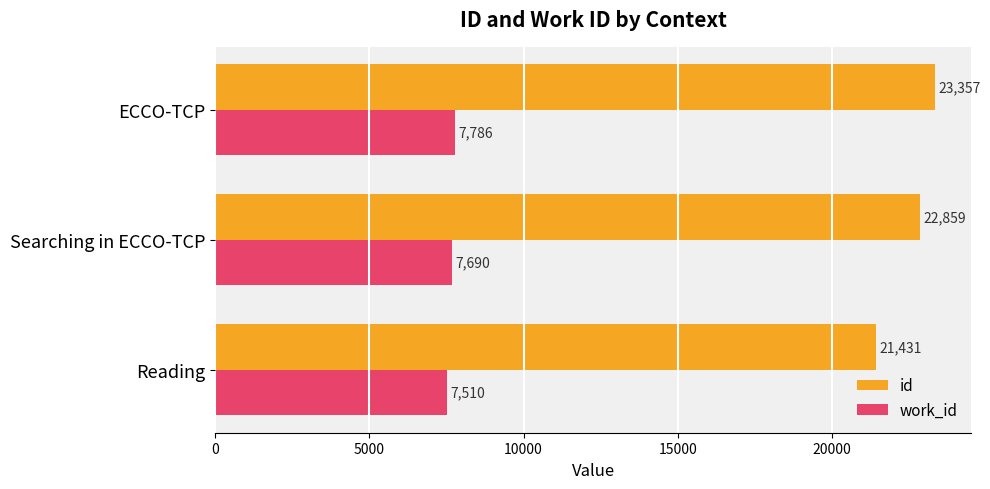

Which series has the widest spread of values?

id